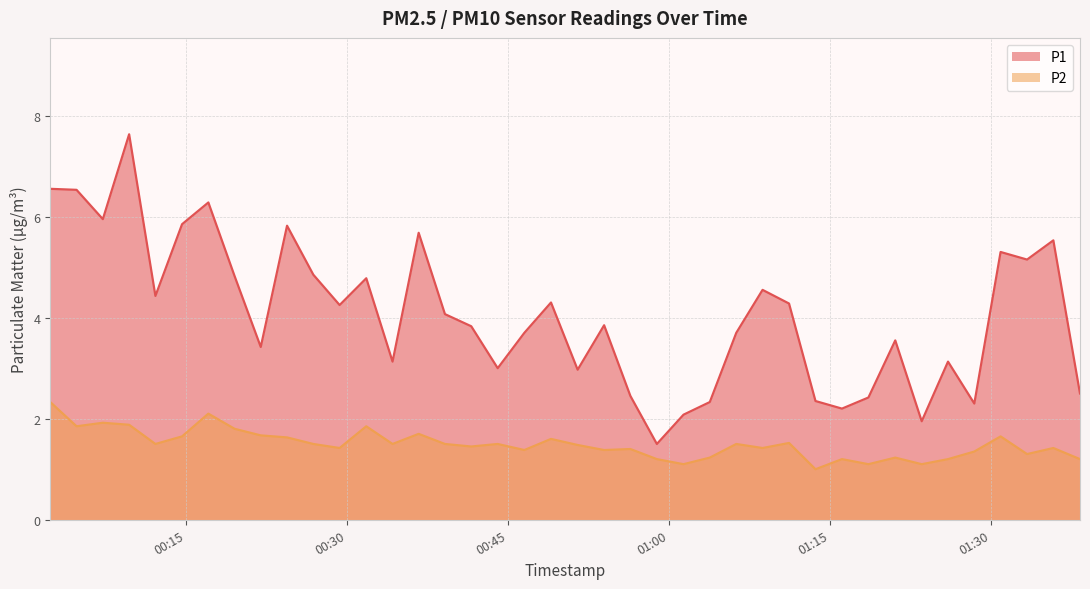

What is the minimum value for P2?

1.0